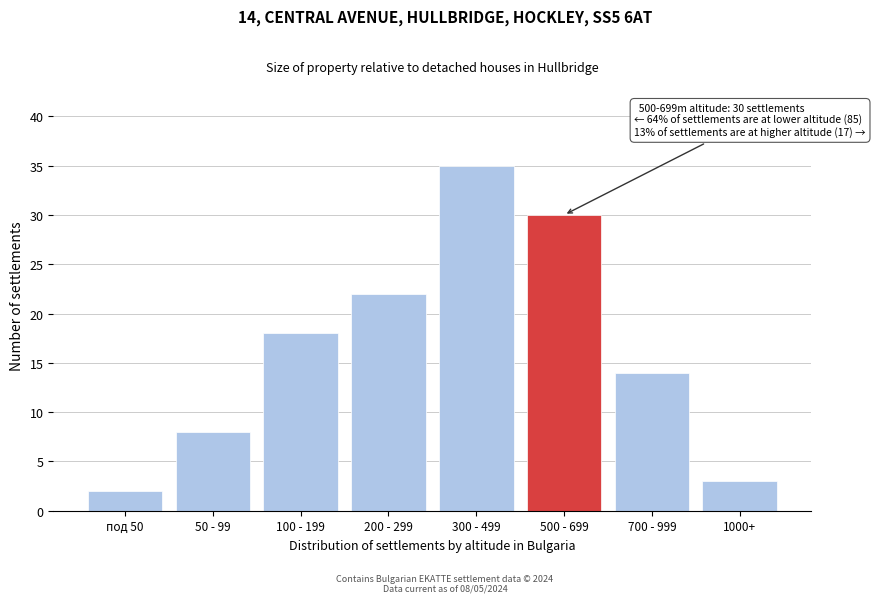

Reading left to right, transcribe all the data shown in this chart.

под 50=2	50 - 99=8	100 - 199=18	200 - 299=22	300 - 499=35	500 - 699=30	700 - 999=14	1000+=3